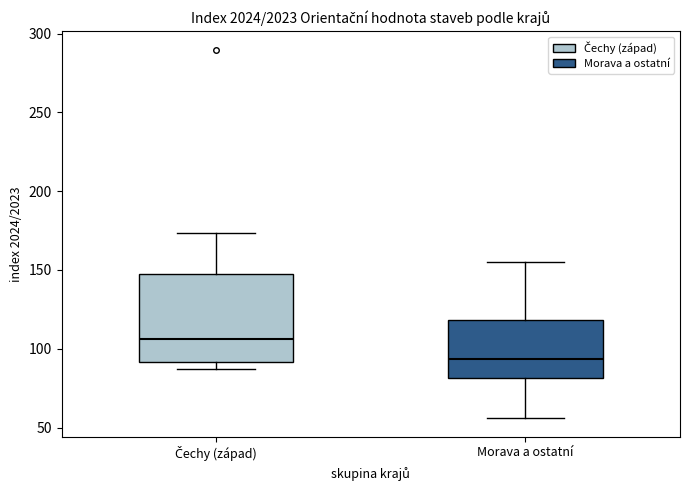

Reading left to right, read every box against the y-axis: the position of its median line, the range the box covers, and the ends of its whiskers. The values are not printed on the chart, so give them approximately, as read against the axis.

Čechy (západ): median 105, box 90 to 145, whiskers 85 to 175
Morava a ostatní: median 95, box 80 to 120, whiskers 55 to 155